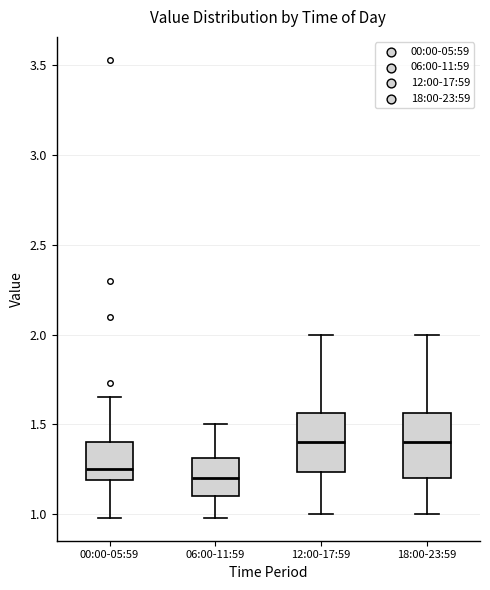

Reading left to right, read every box against the y-axis: the position of its median line, the range the box covers, and the ends of its whiskers. The values are not printed on the chart, so give them approximately, as read against the axis.

00:00-05:59: median 1.25, box 1.20 to 1.40, whiskers 1.00 to 1.65
06:00-11:59: median 1.20, box 1.10 to 1.30, whiskers 1.00 to 1.50
12:00-17:59: median 1.40, box 1.25 to 1.55, whiskers 1.00 to 2.00
18:00-23:59: median 1.40, box 1.20 to 1.55, whiskers 1.00 to 2.00